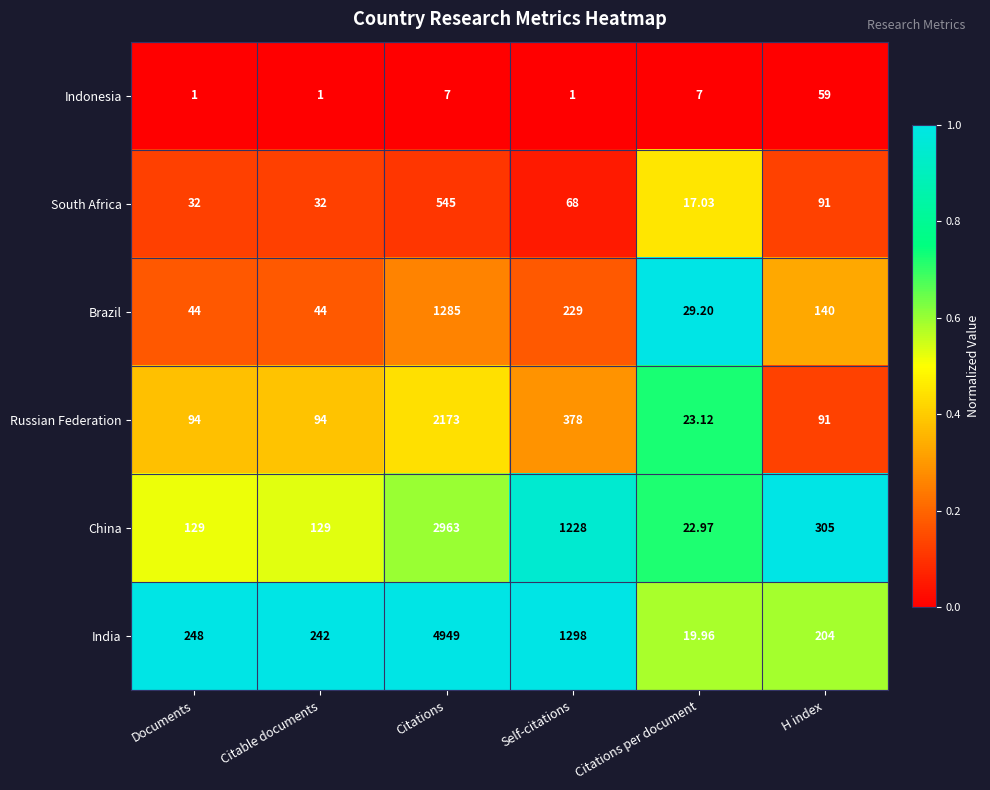

What is the total value across all series at H index?

890.0